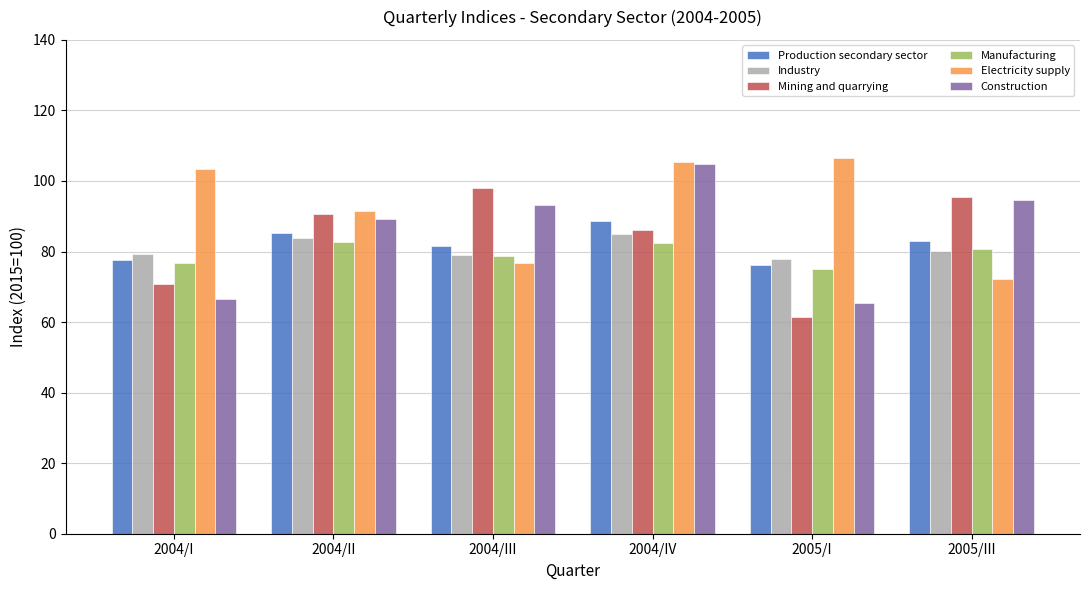

The value of Production secondary sector at 2004/II is 49.8. True or false?

False